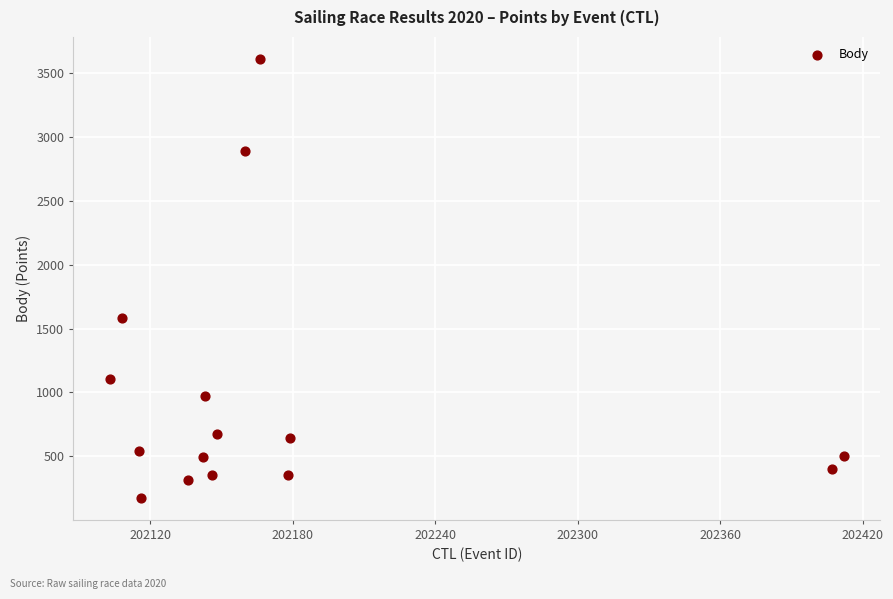

What is the range of Y values (max minus min)?

3438